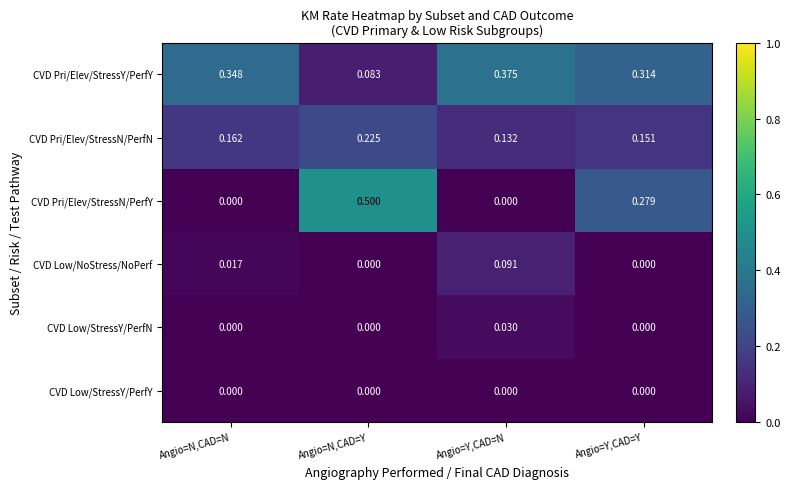

Which series has the widest spread of values?

CVD Pri/Elev/StressN/PerfY